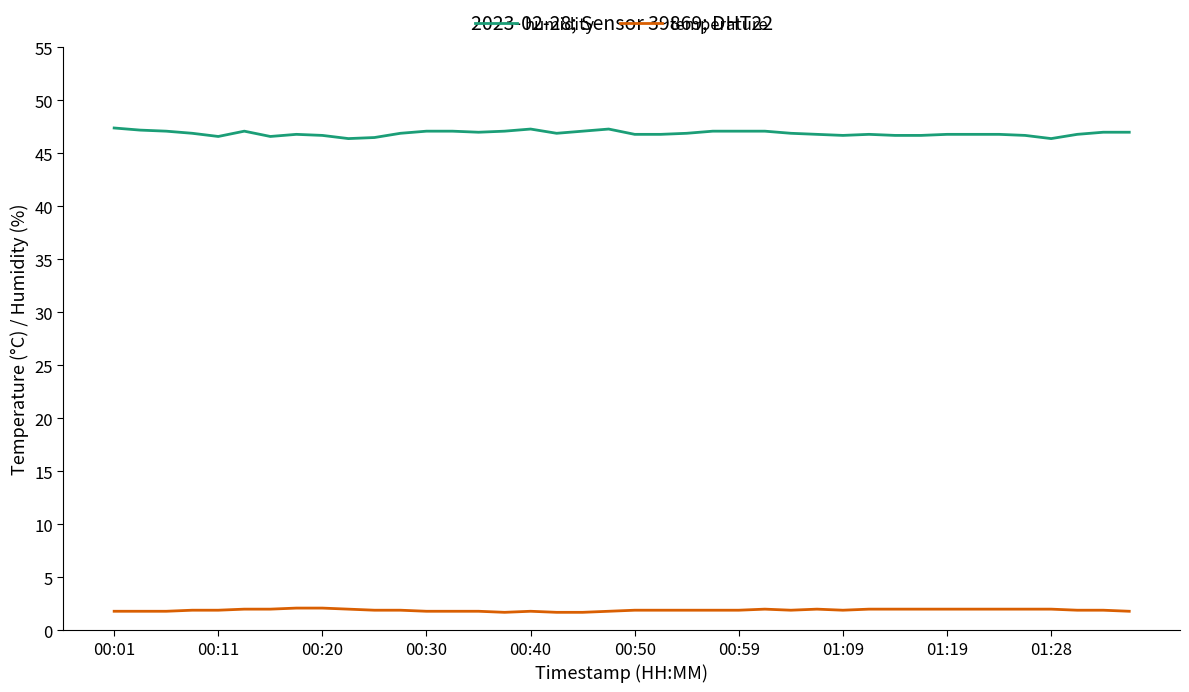

What is the minimum value shown in the chart?

1.7